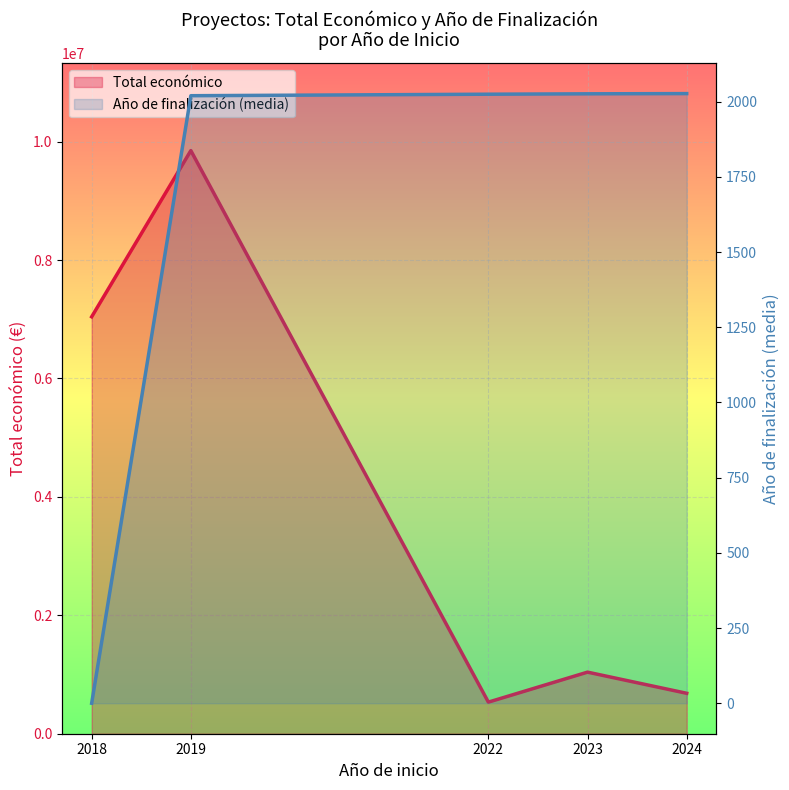

Which series has the widest spread of values?

Total económico